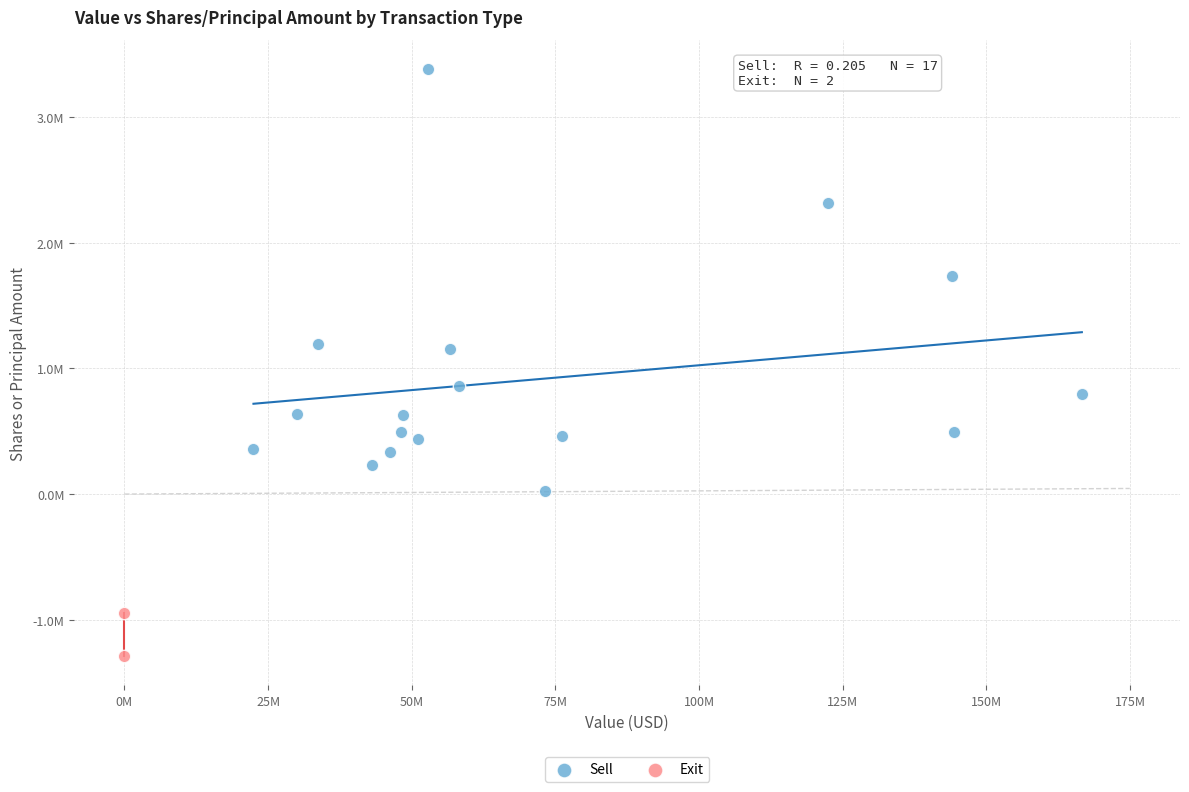

What are all the series names shown in the legend?

Sell, Exit